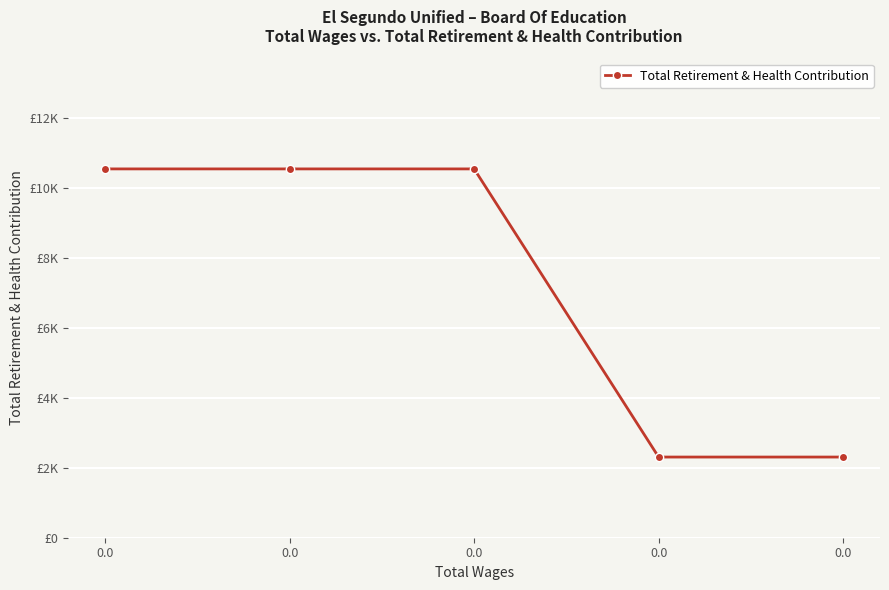

Is this an area chart (filled region under the line)?

No